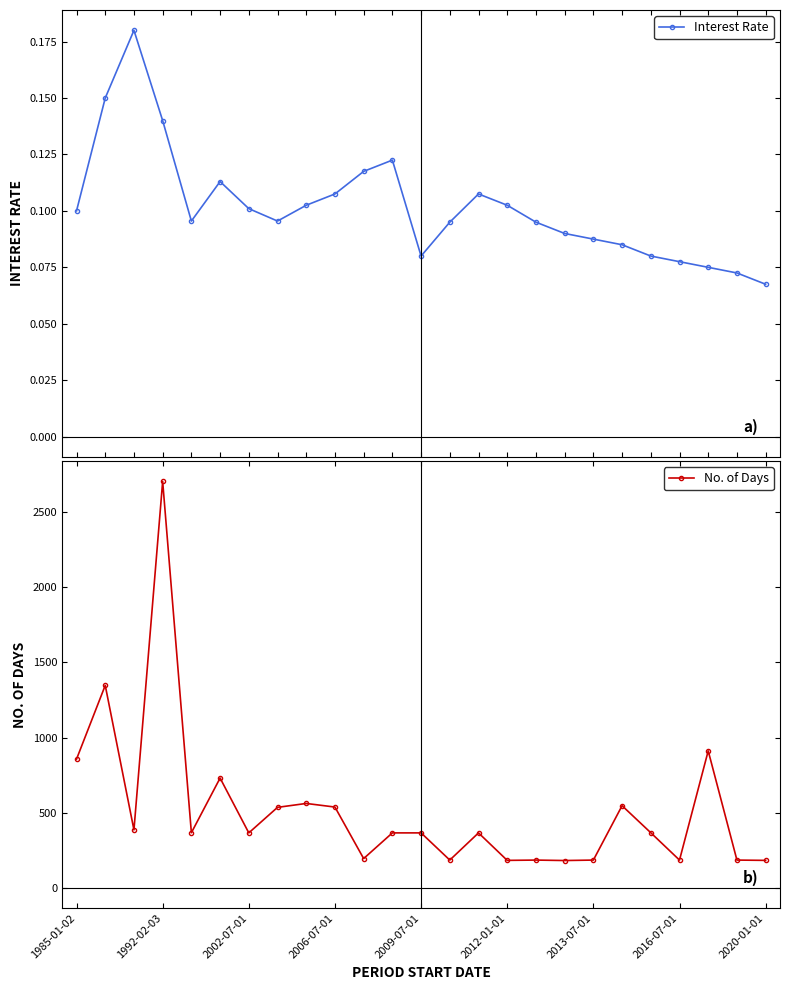

What is the lowest value of the No. of Days series?

181